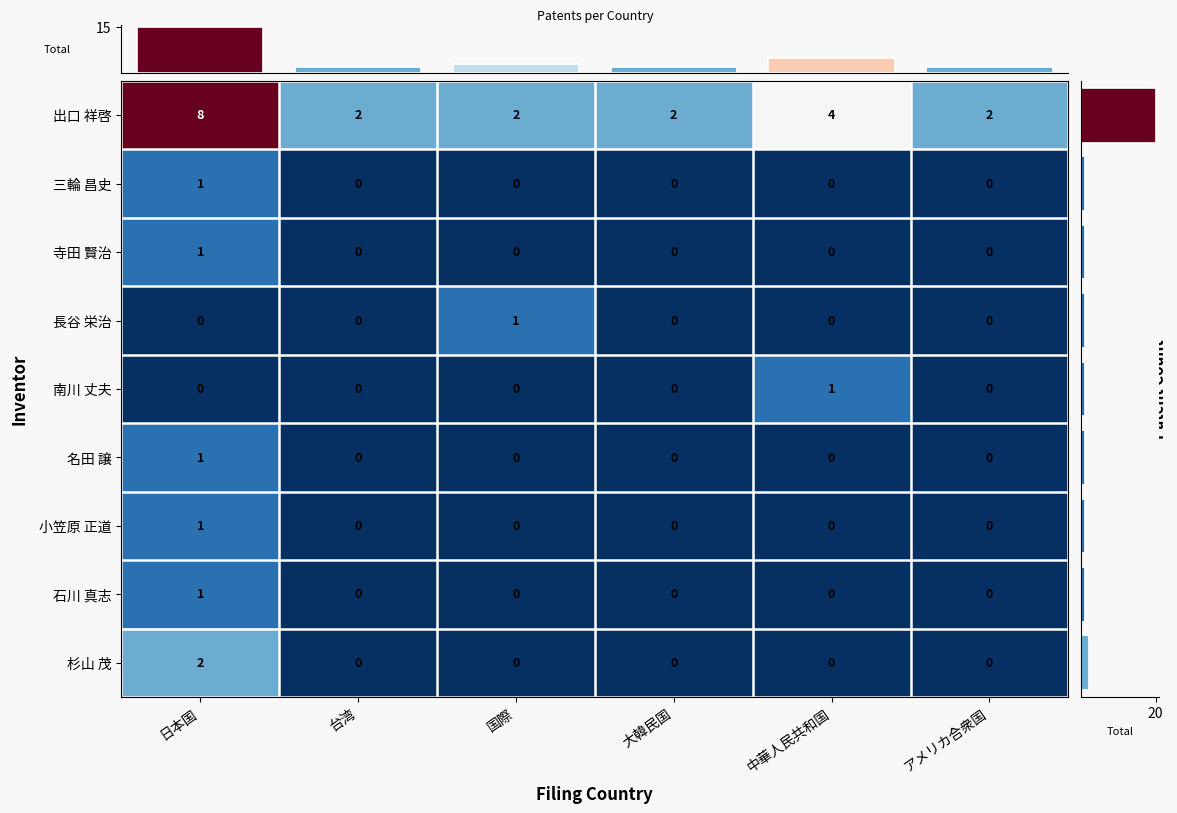

Between 日本国 and 中華人民共和国, which series saw the biggest shift?

出口 祥啓